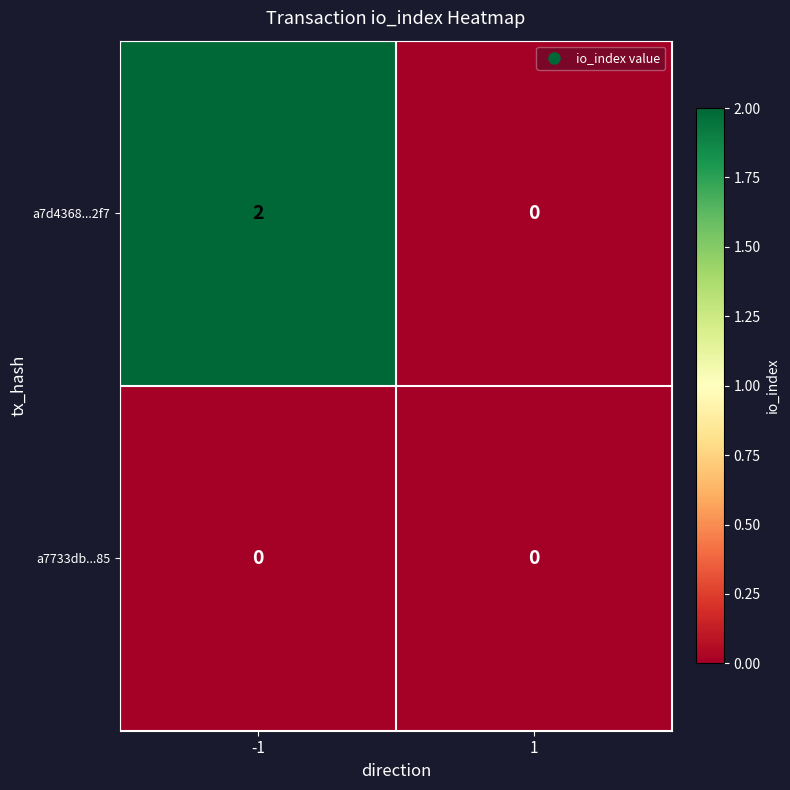

List the labels in order of a7d4368...2f7 value, largest first.

-1, 1